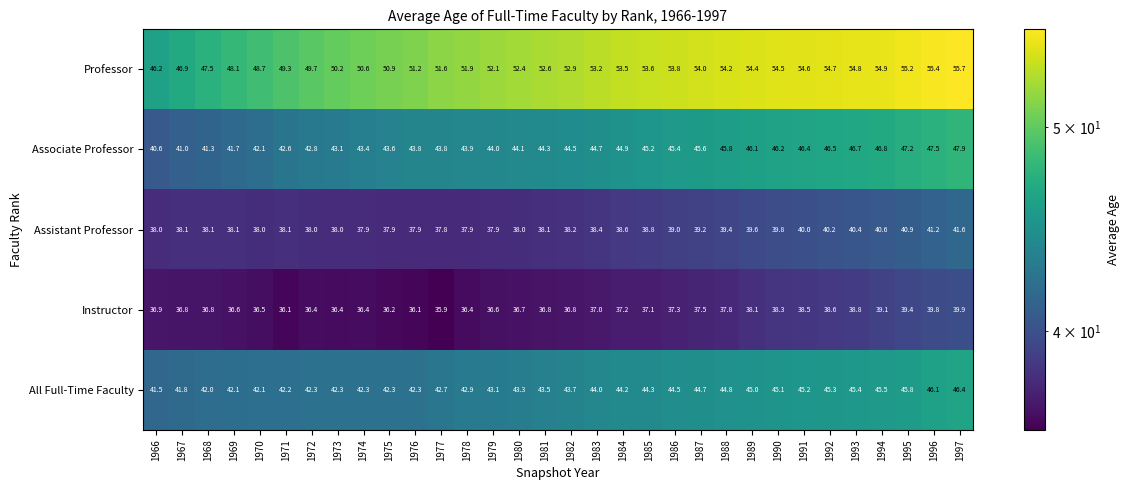

Which series has the largest total across all categories?

Professor